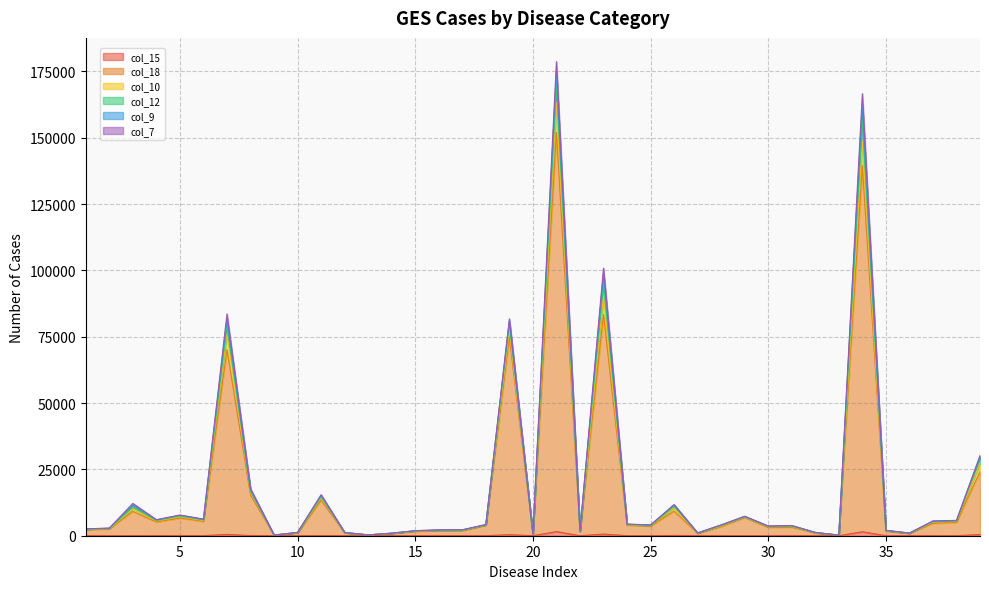

Does the chart display data point markers on the line(s)?

No